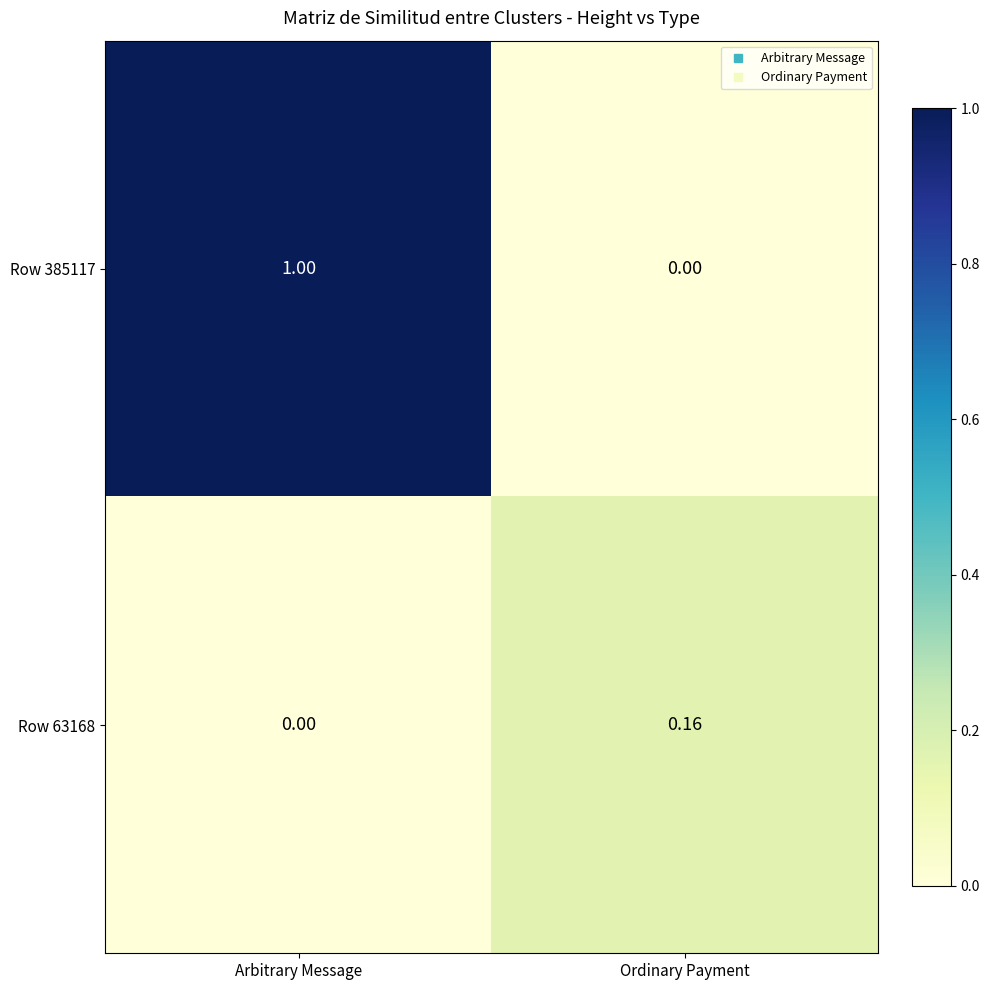

Where is Row 385117 nearest to the value 0?

Ordinary Payment